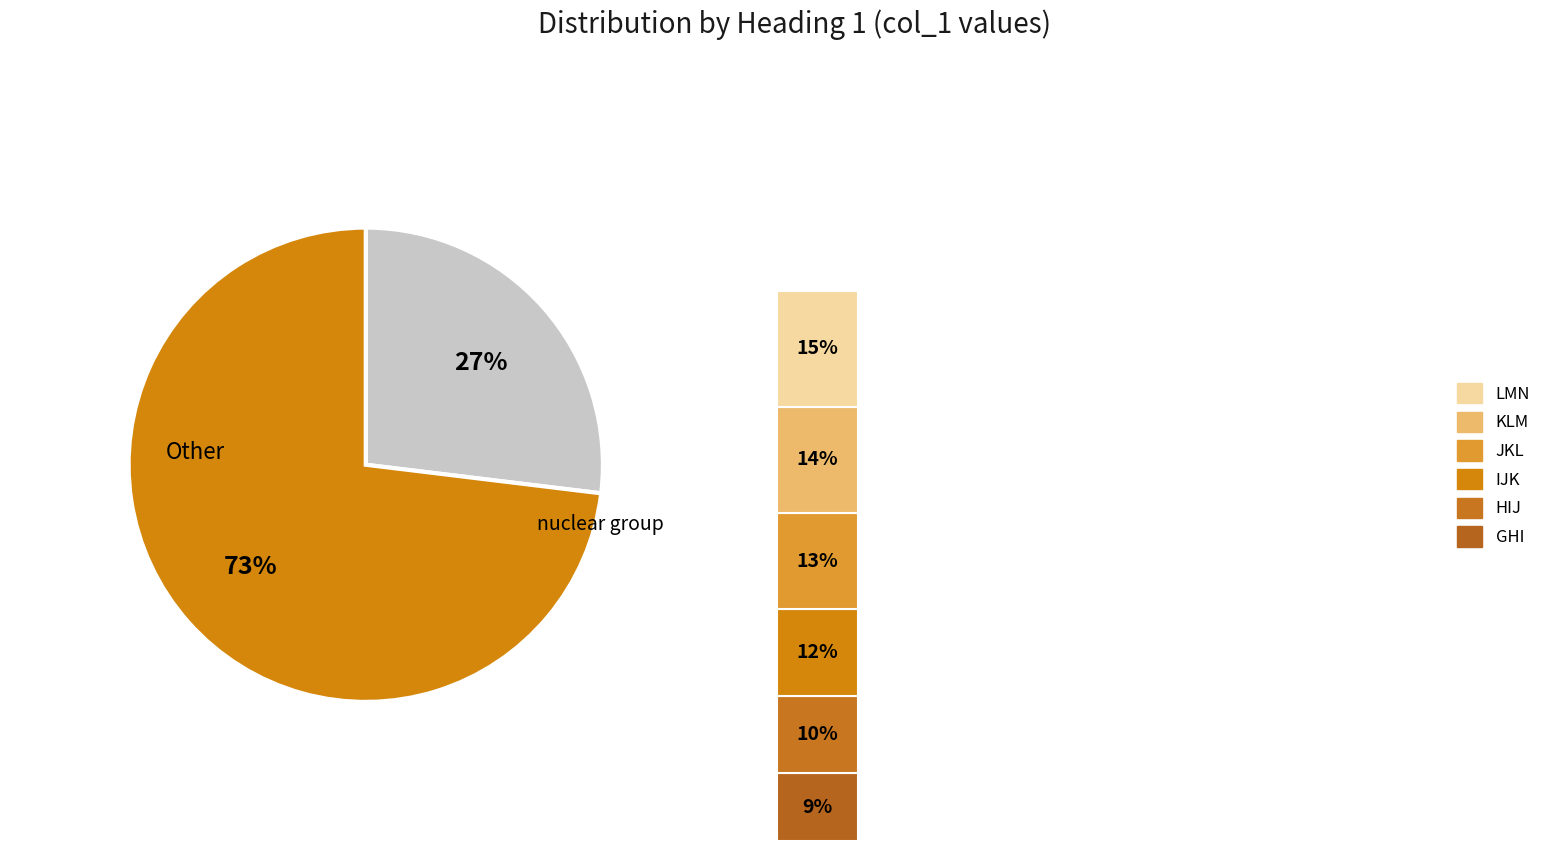

Is it true that JKL is 27% of the pie?

False